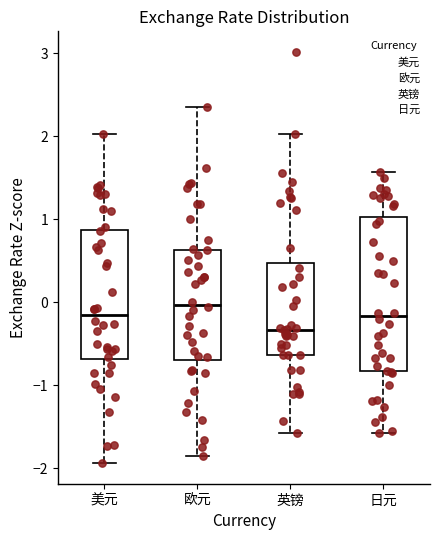

Reading left to right, transcribe this box plot: for each box, give where its median line is, the range the box spans, and where its two whiskers end, as read against the y-axis. The values are not printed on the chart, so give them approximately, as read against the axis.

美元: median -0.2, box -0.7 to 0.9, whiskers -1.9 to 2.0
欧元: median 0.0, box -0.7 to 0.6, whiskers -1.8 to 2.4
英镑: median -0.3, box -0.6 to 0.5, whiskers -1.6 to 2.0
日元: median -0.2, box -0.8 to 1.0, whiskers -1.6 to 1.6